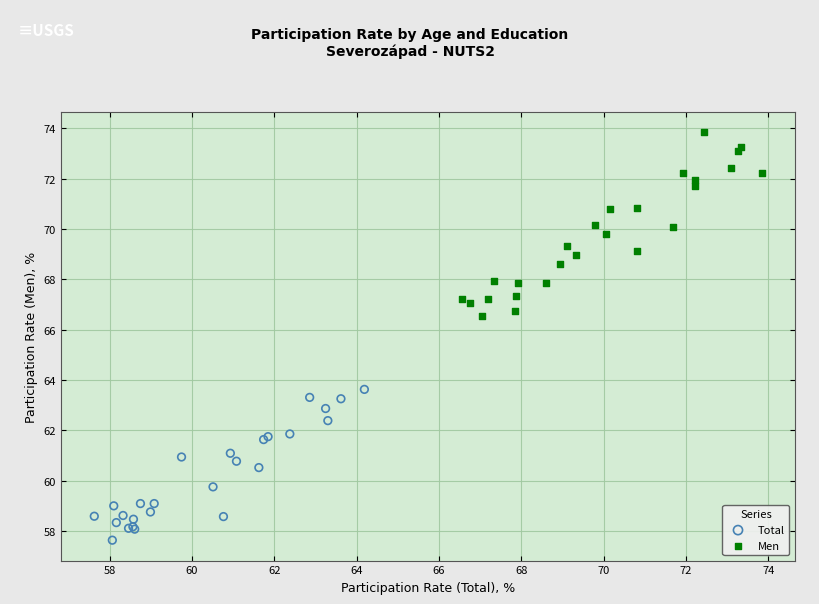

Which series reaches the maximum Y coordinate?

Men